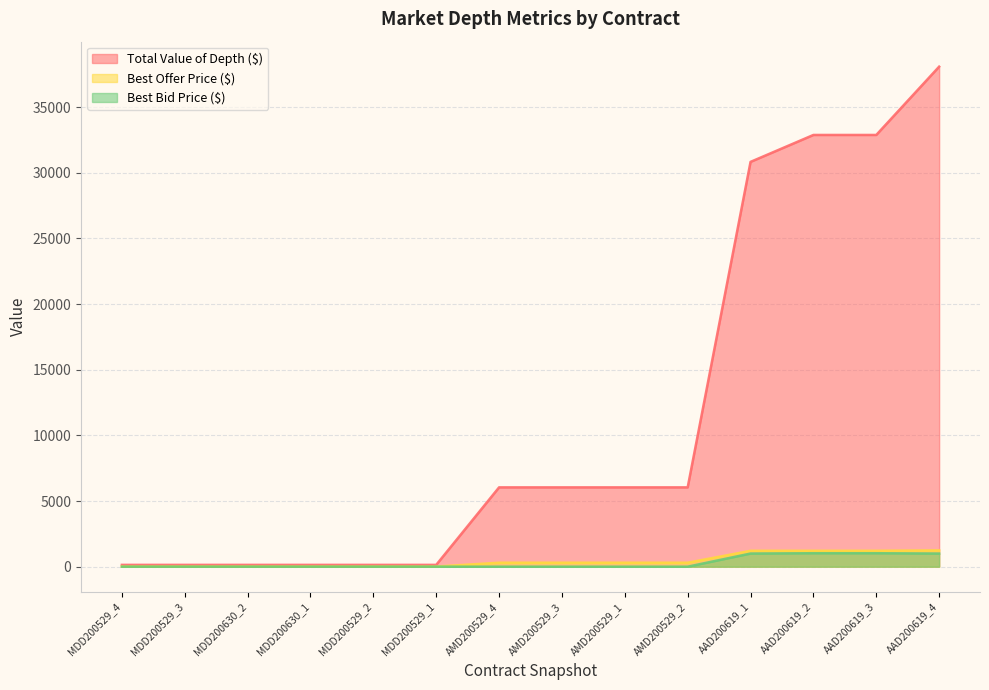

True or false: Best Offer Price ($) has more than 2 interior local peaks.

False